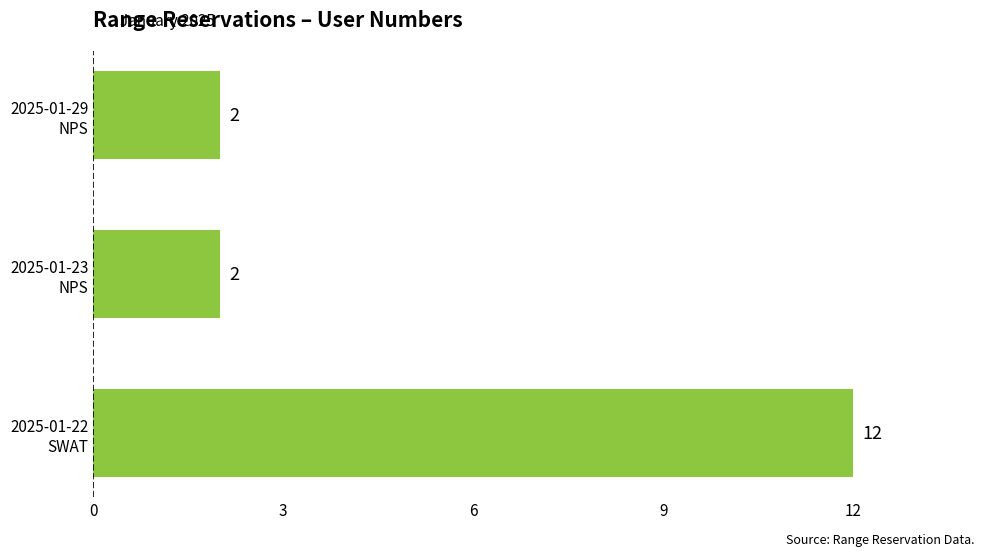

How many values are between 2 and 12?

3